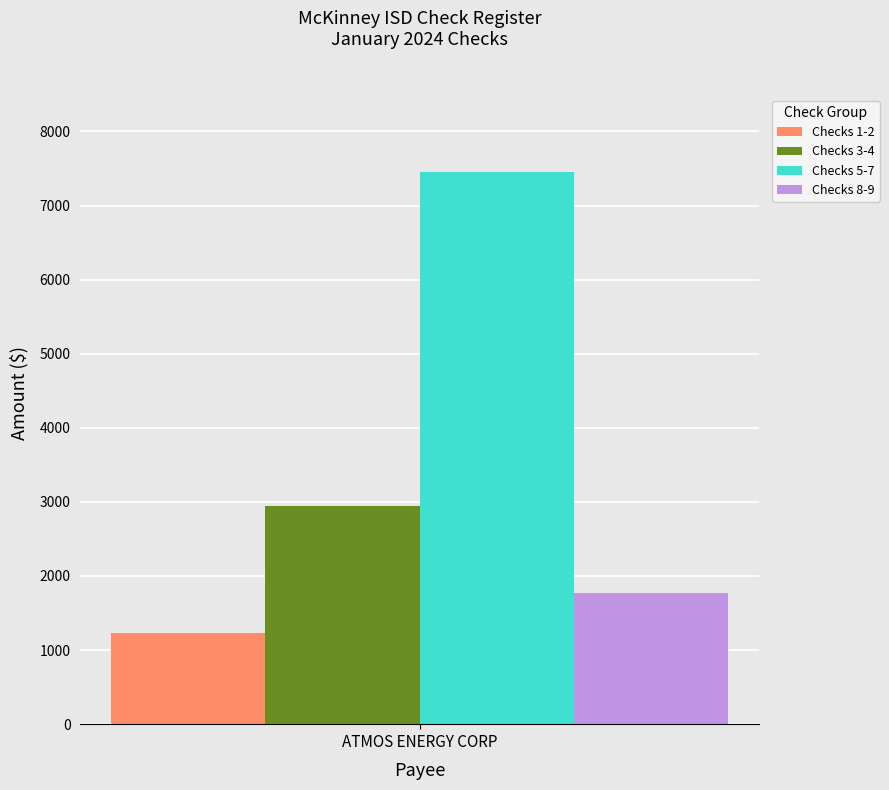

Read the Checks 3-4 value at ATMOS ENERGY CORP.

2945.8